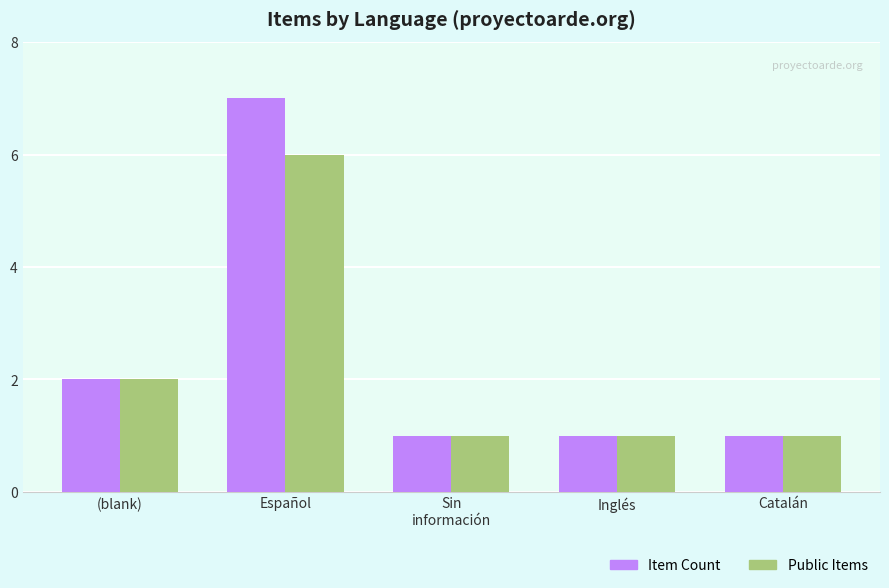

How many Item Count values are between 1 and 2?

4